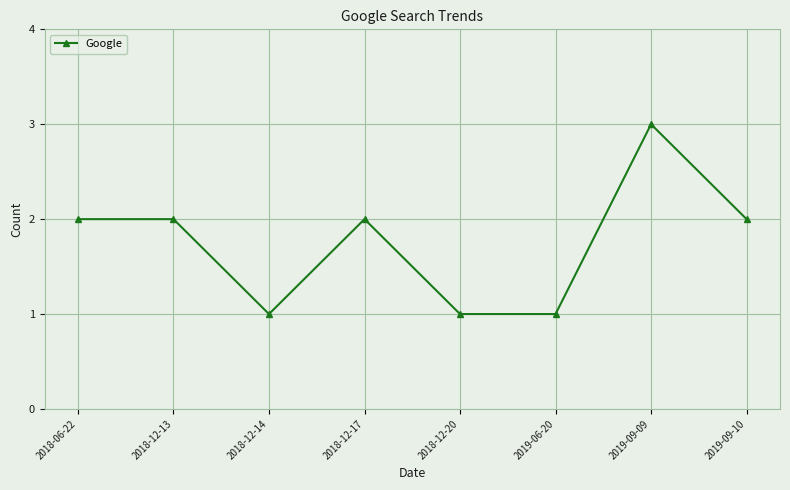

What is the sum of all values?

14